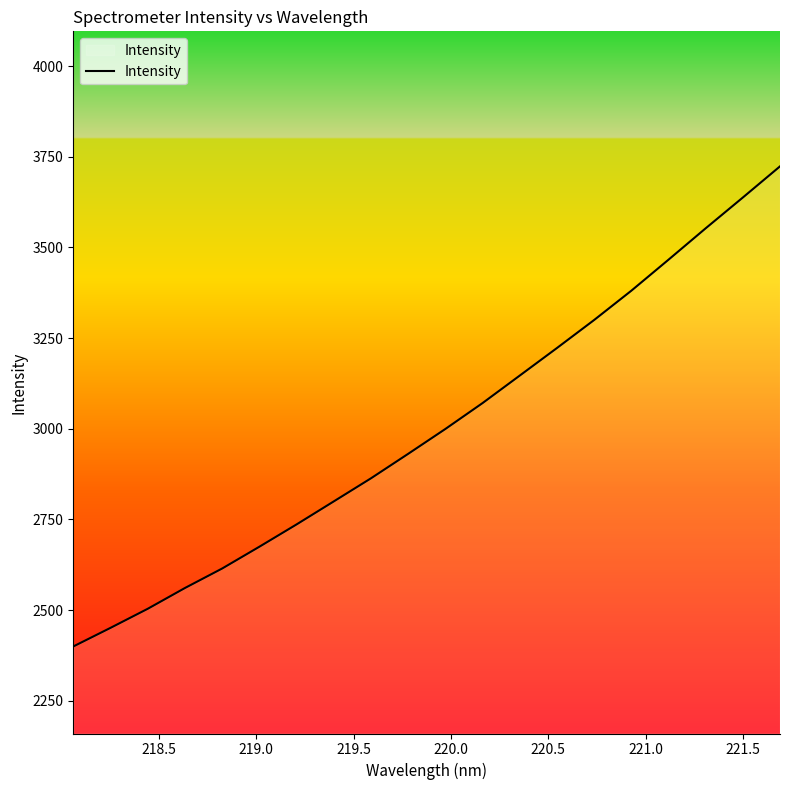

What is the difference between the maximum and minimum values?

1323.9